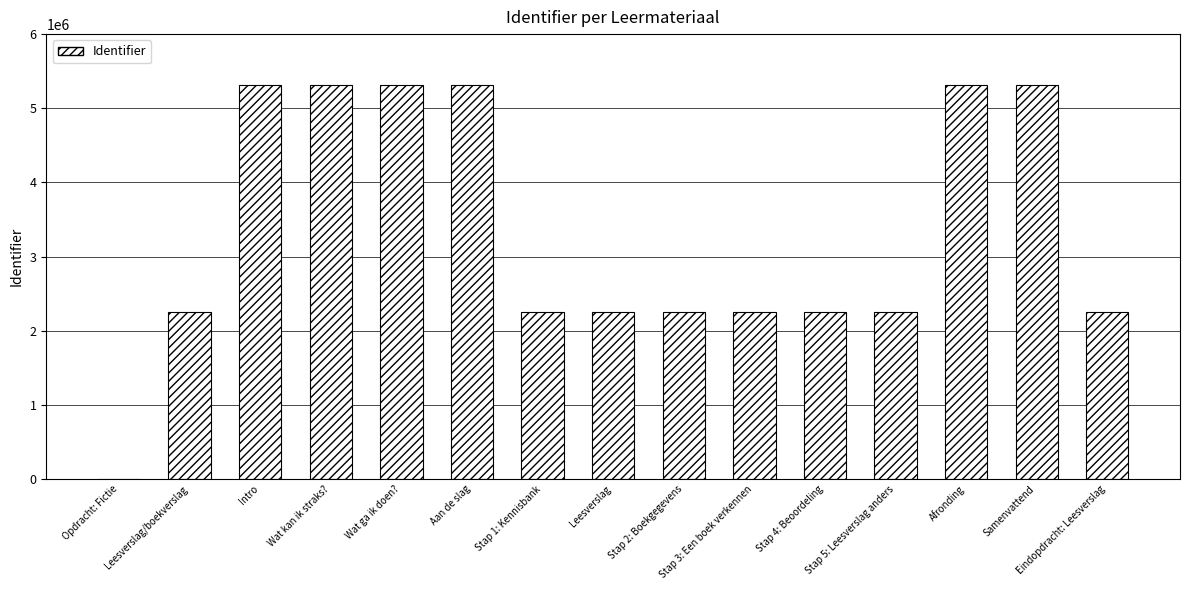

What is the greatest value displayed?

5307798